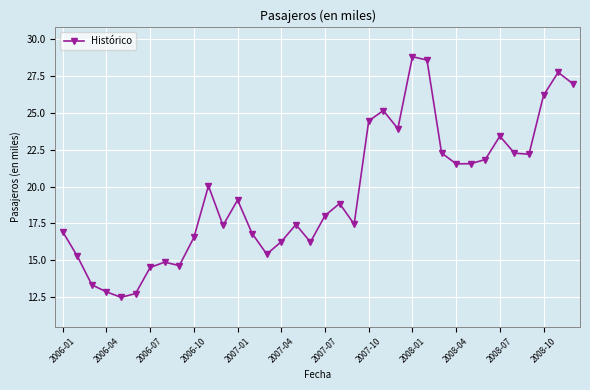

What is the value of the 12th point from the left?

17.4